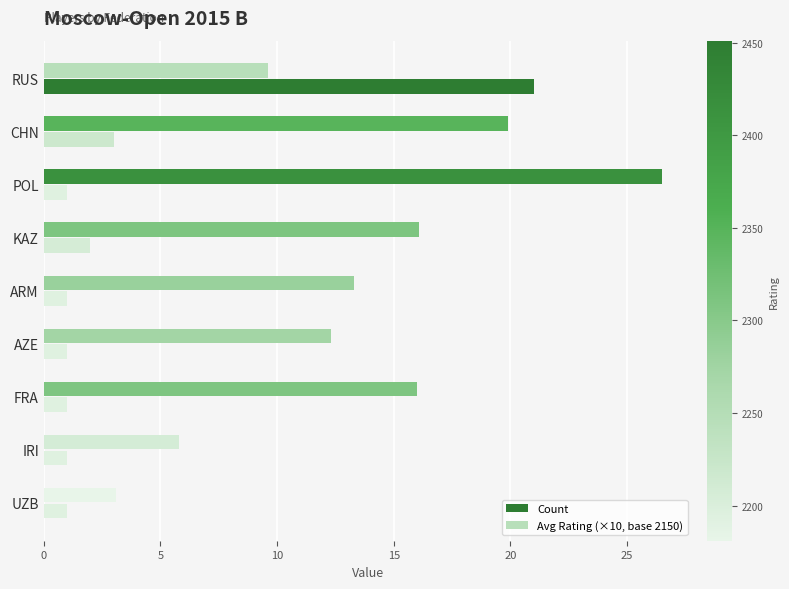

What is the difference between the maximum and minimum values in the Count series?

20.0